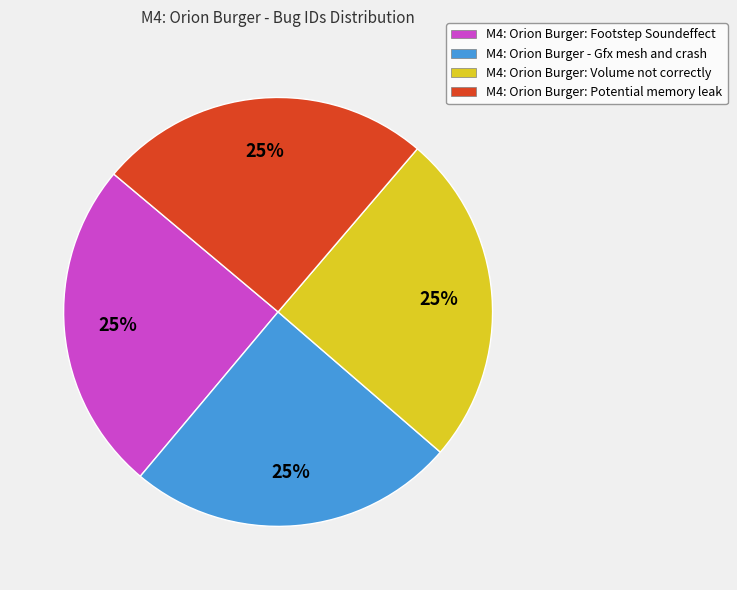

Count the number of slices in the pie.

4